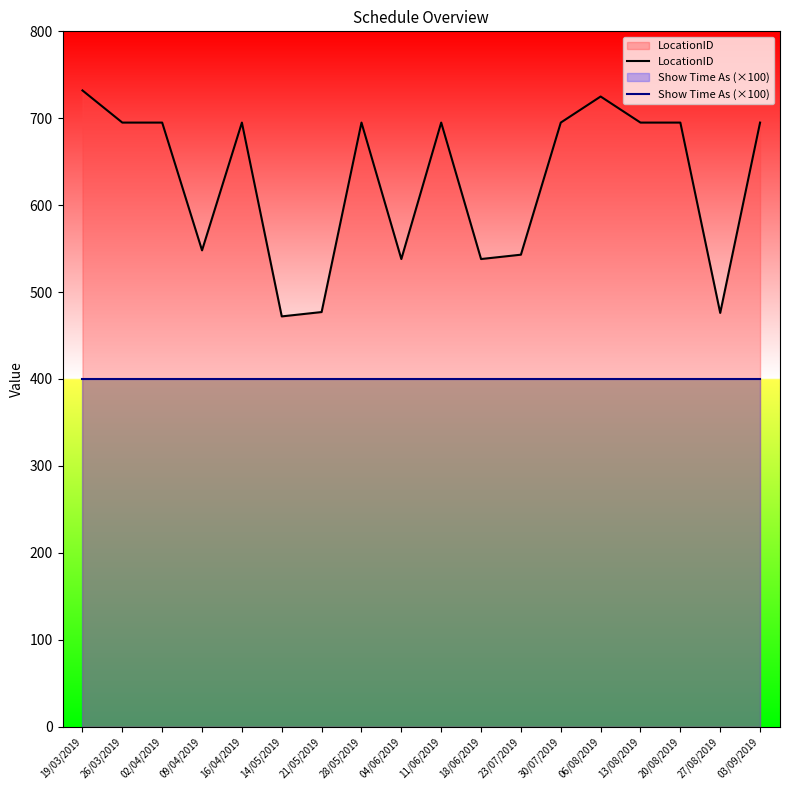

What are all the series names shown in the legend?

LocationID, Show Time As (×100)